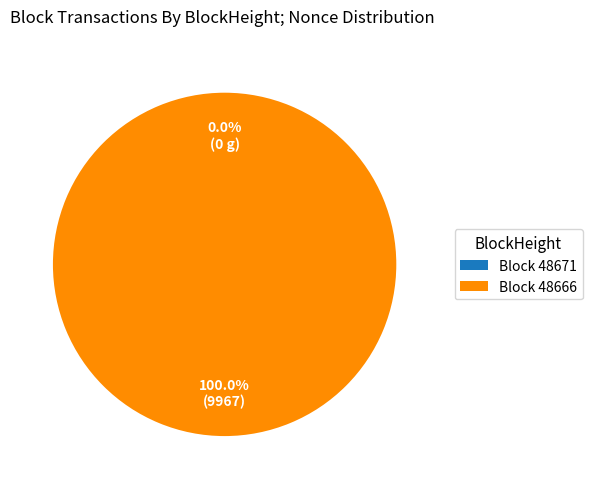

Does 48666 represent more than half of the total?

Yes